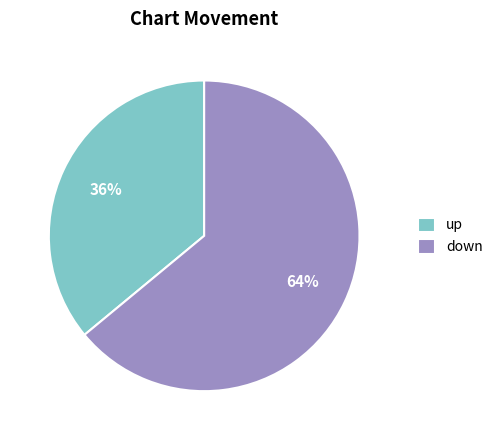

Which slice is the smallest?

up